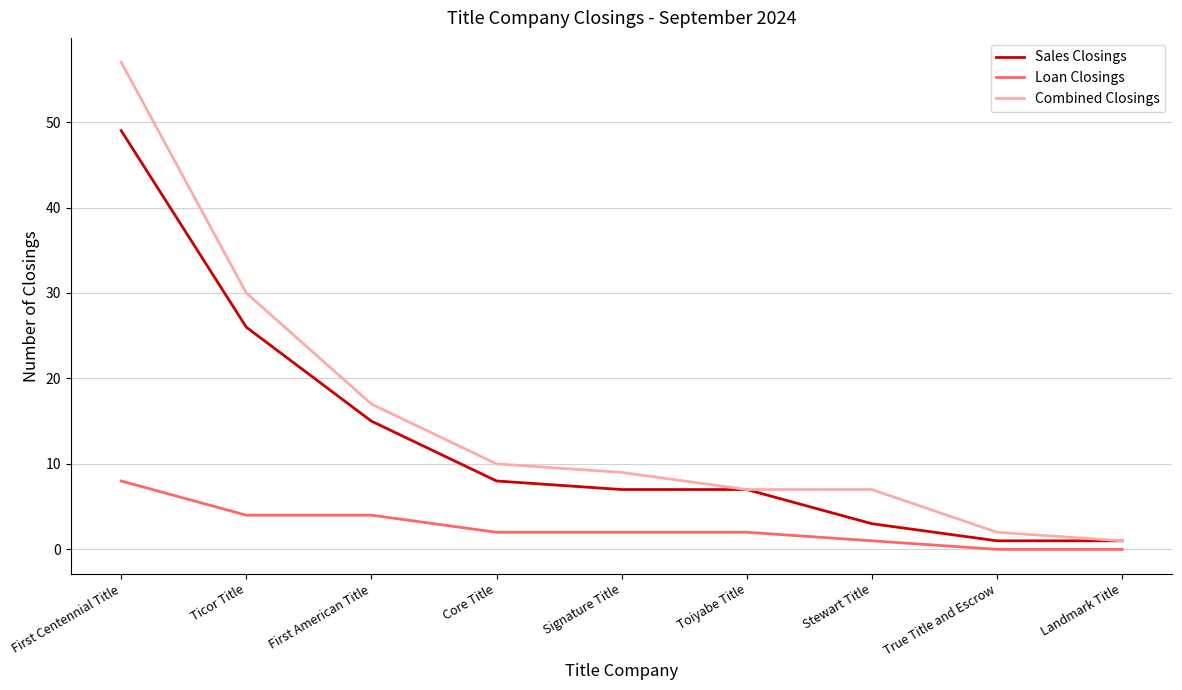

Where is Combined Closings nearest to the value 29?

Ticor Title